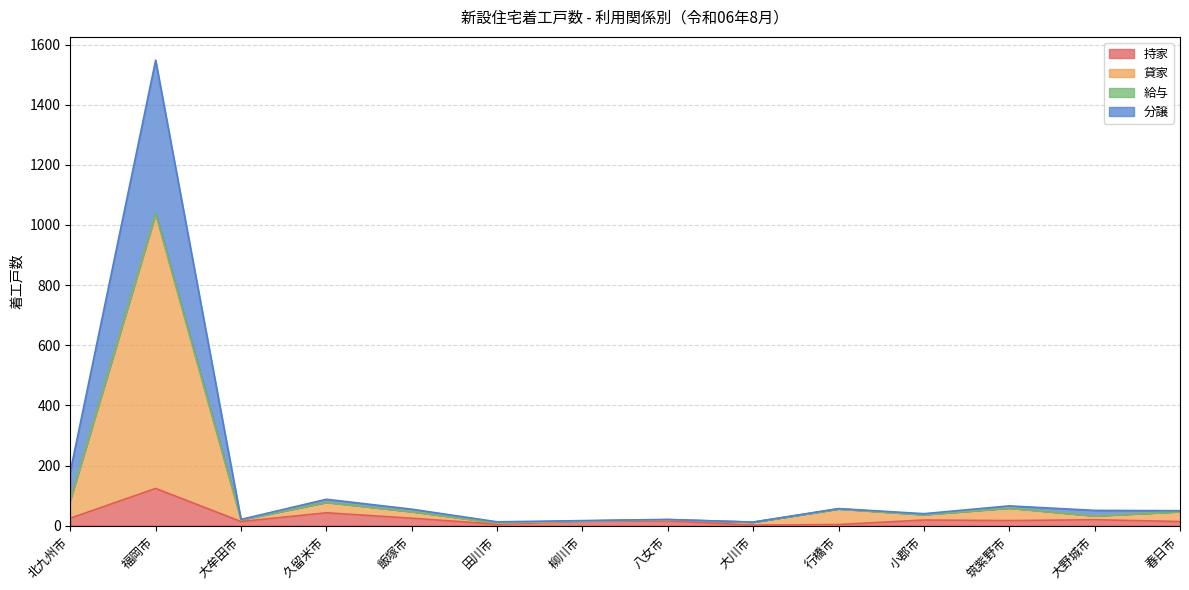

What is the highest value of the 持家 series?

124